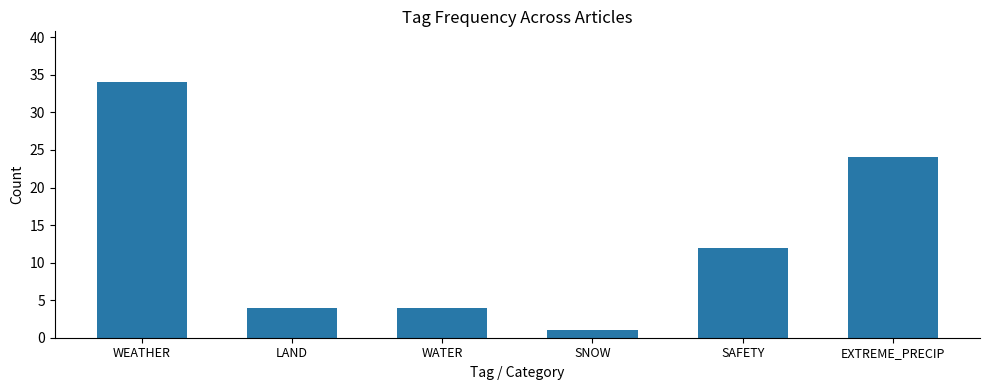

The value at WATER is 4. True or false?

True